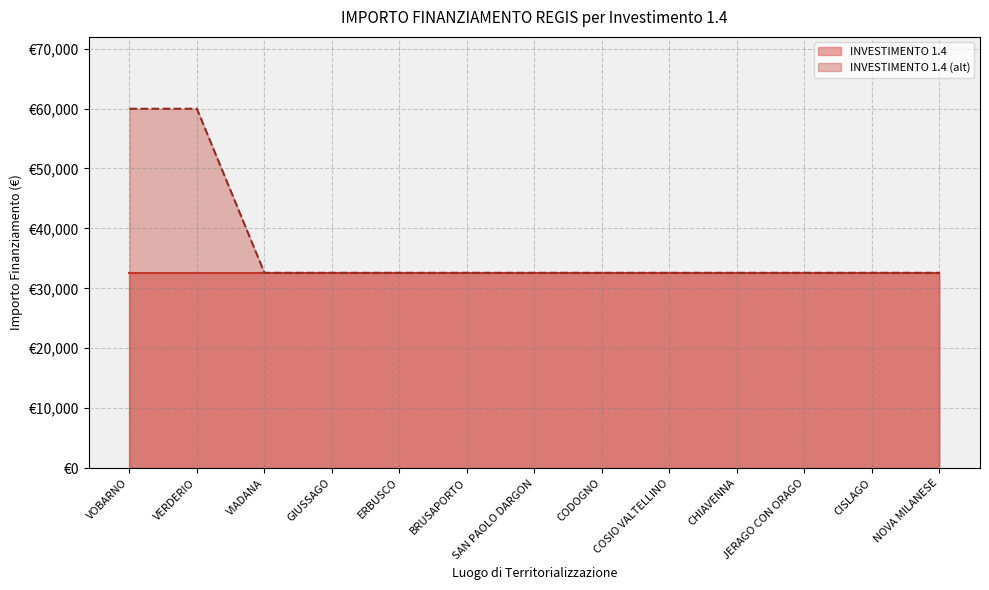

What is the value of the 13th point from the left?

32589